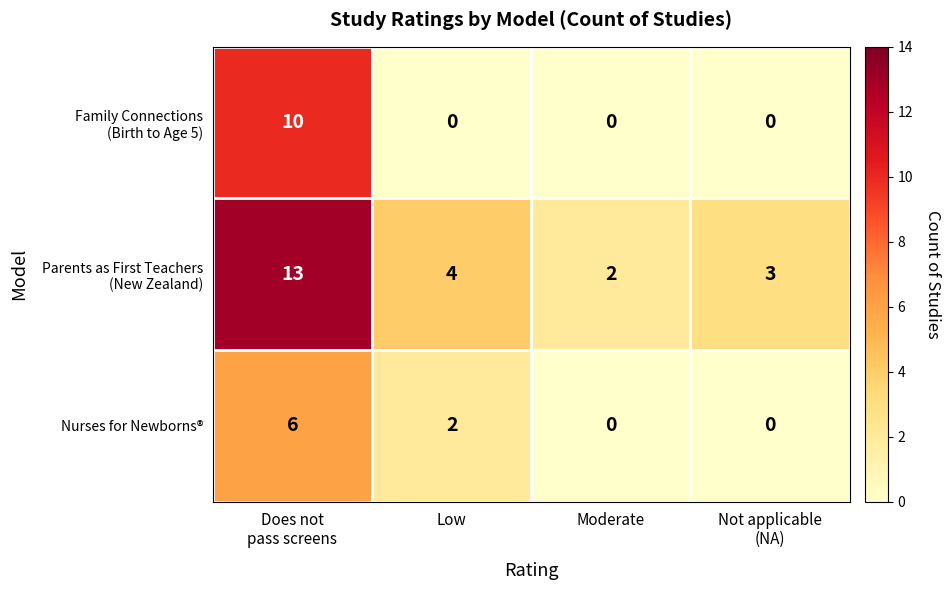

What is the maximum value shown in the chart?

13